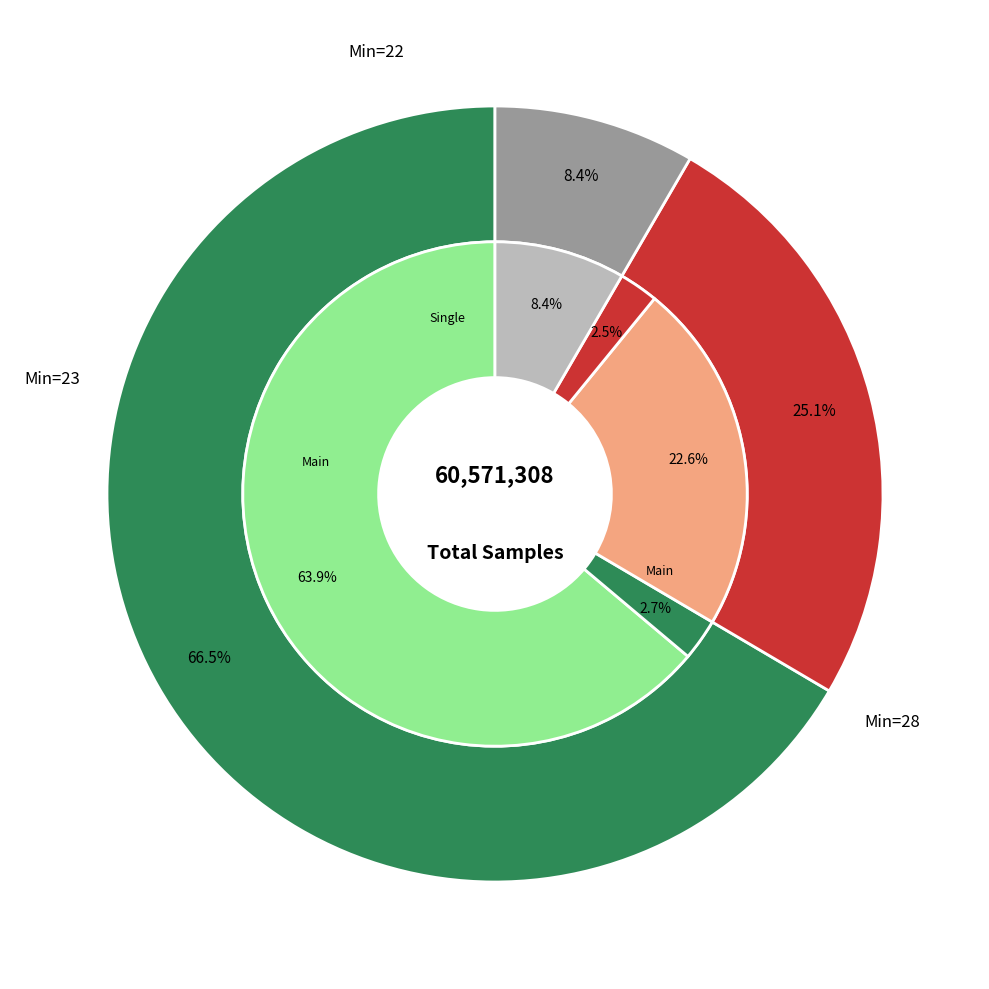

Does 23 represent more than half of the total?

No